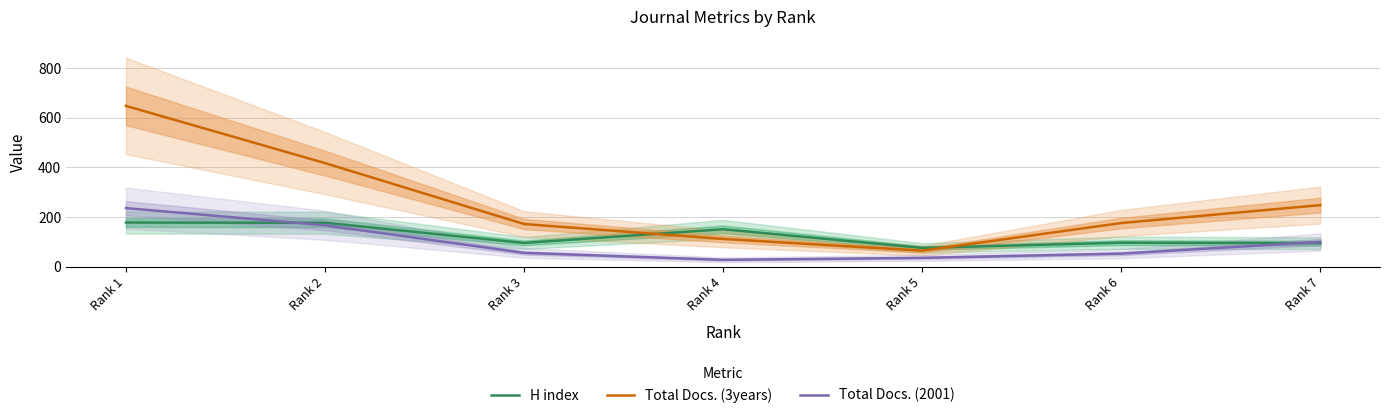

What is the total value across all series at Rank 6?

326